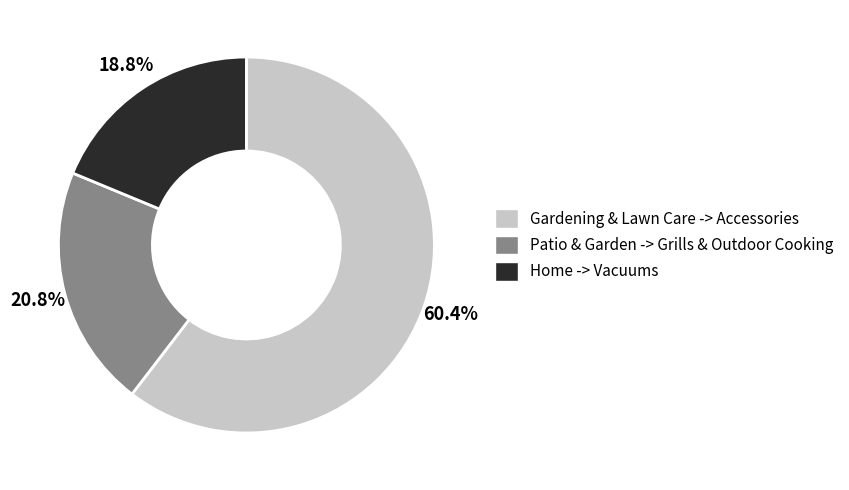

The Home -> Vacuums slice represents 5% of the pie. True or false?

False